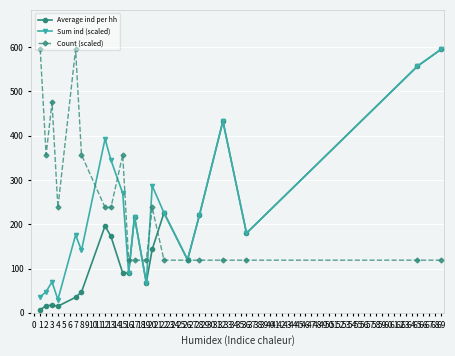

What is the greatest value displayed?

595.0